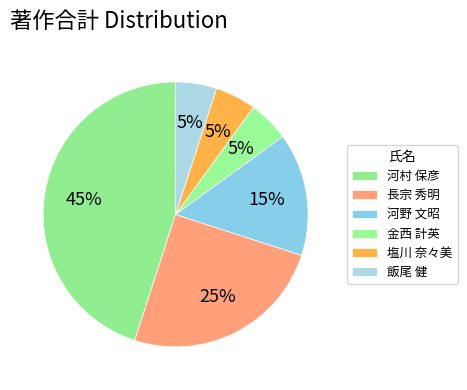

Is there any slice that represents more than half of the pie?

No